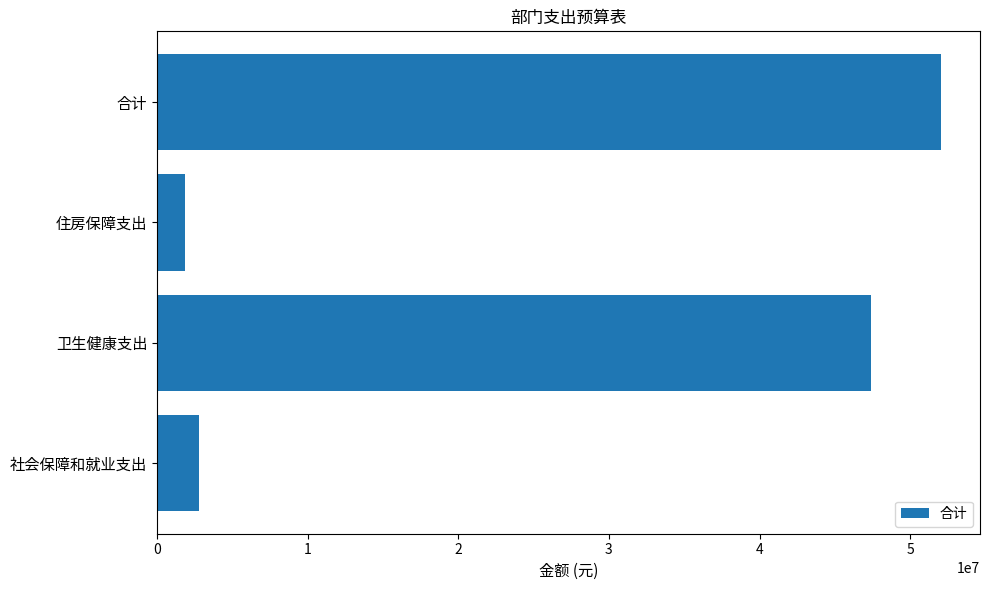

How many bars are there in total?

4